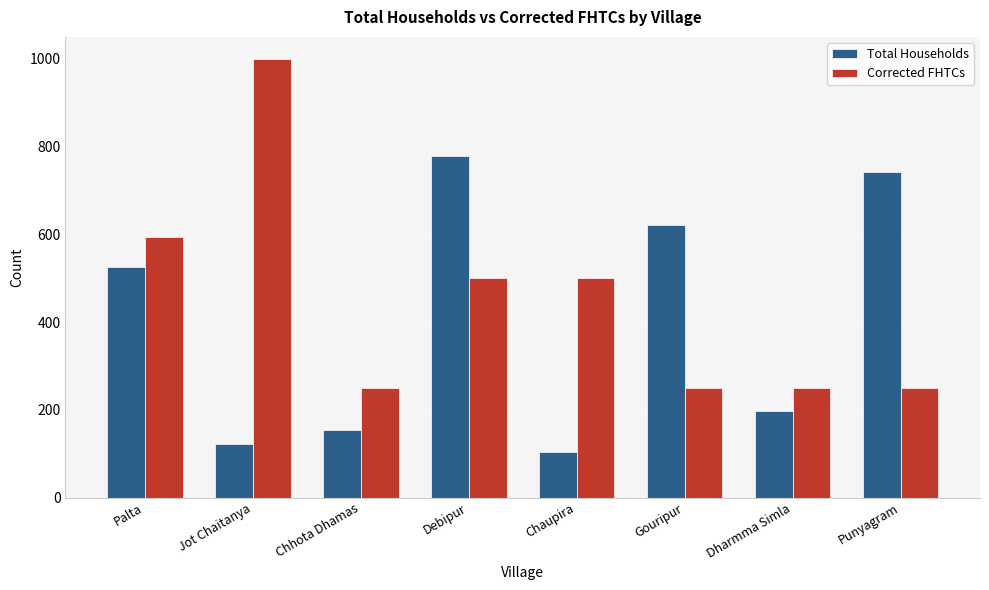

What is the difference between the second highest and second lowest values in the Corrected FHTCs series?

343